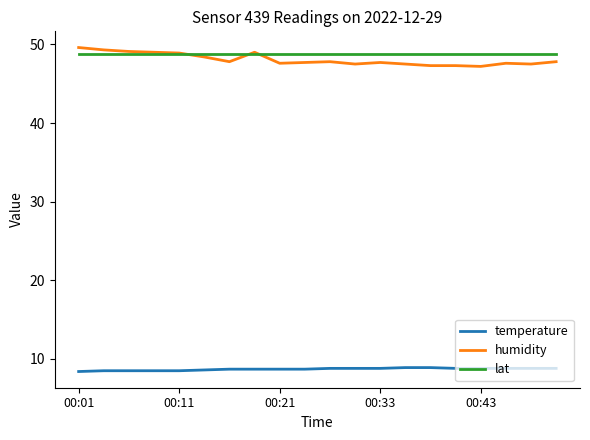

True or false: temperature and lat intersect in this chart.

False